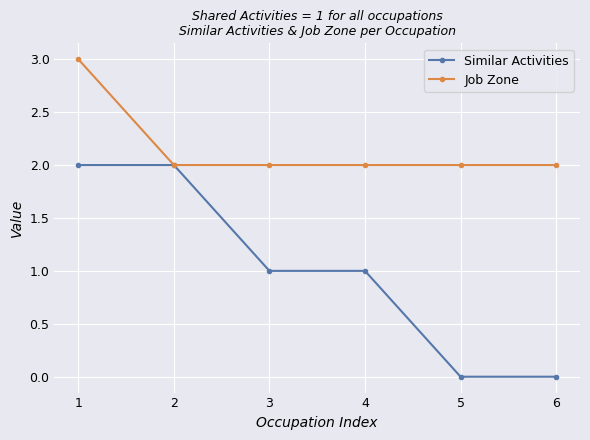

What is the value of the Similar Activities point at the 2nd from the left?

2